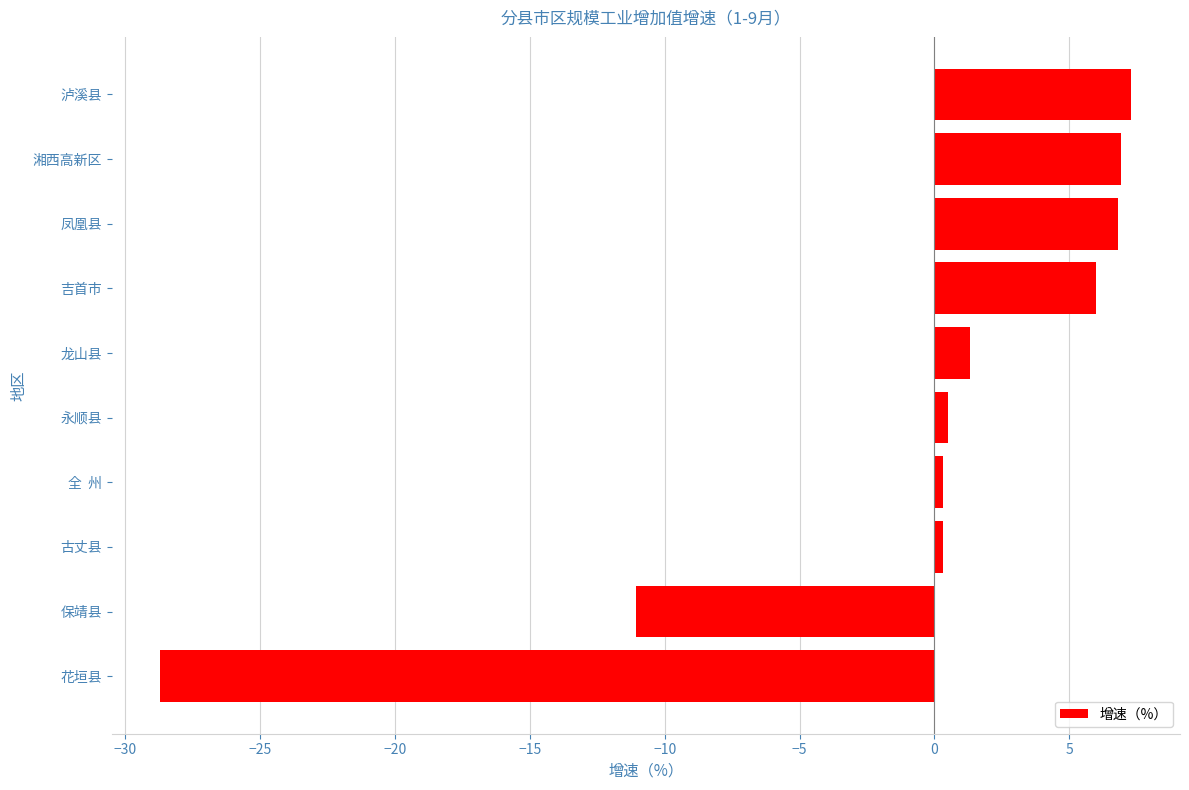

Which has a higher value, 凤凰县 or 全  州?

凤凰县